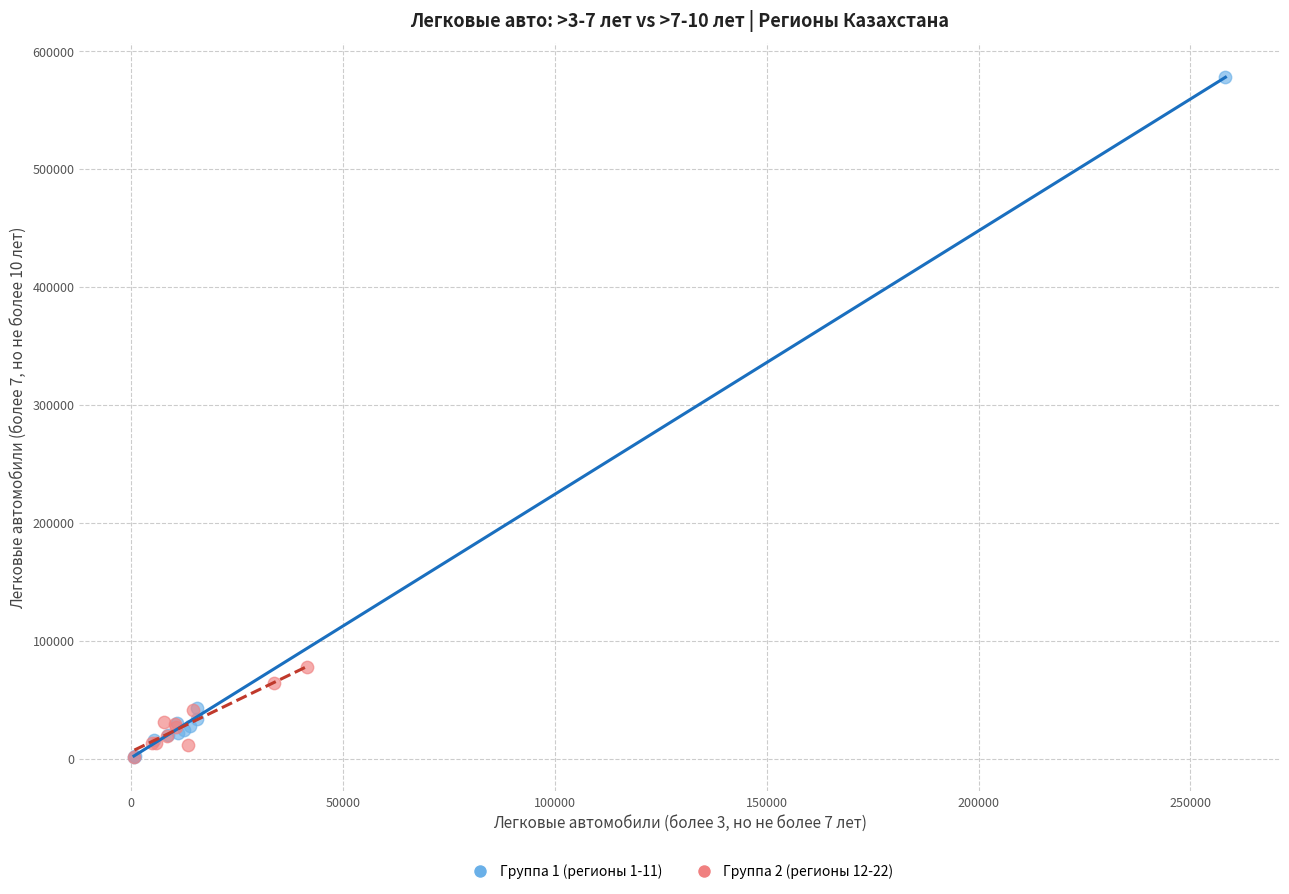

Which series reaches the maximum Y coordinate?

Группа 1 (регионы 1-11)